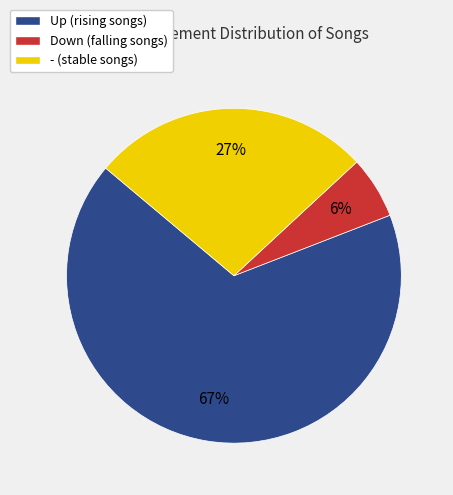

Is there a majority slice in this chart?

Yes